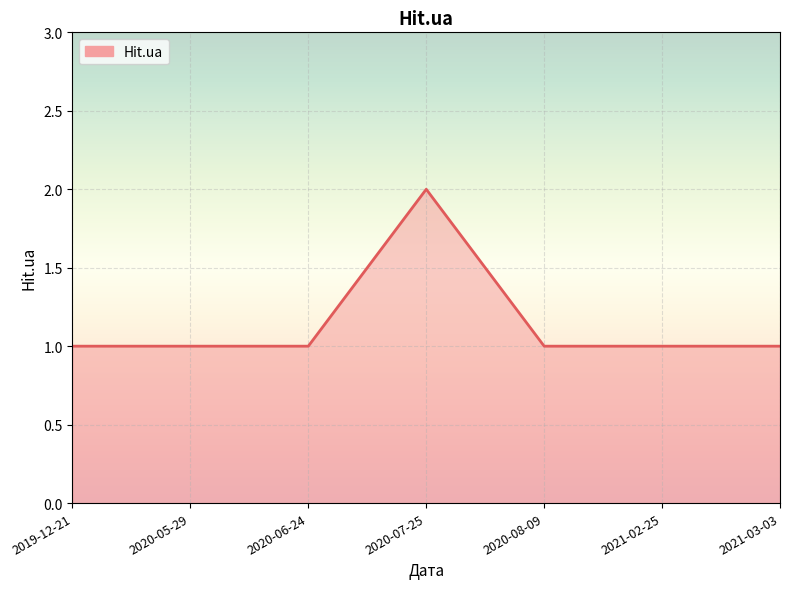

What position from the right is 2019-12-21?

7